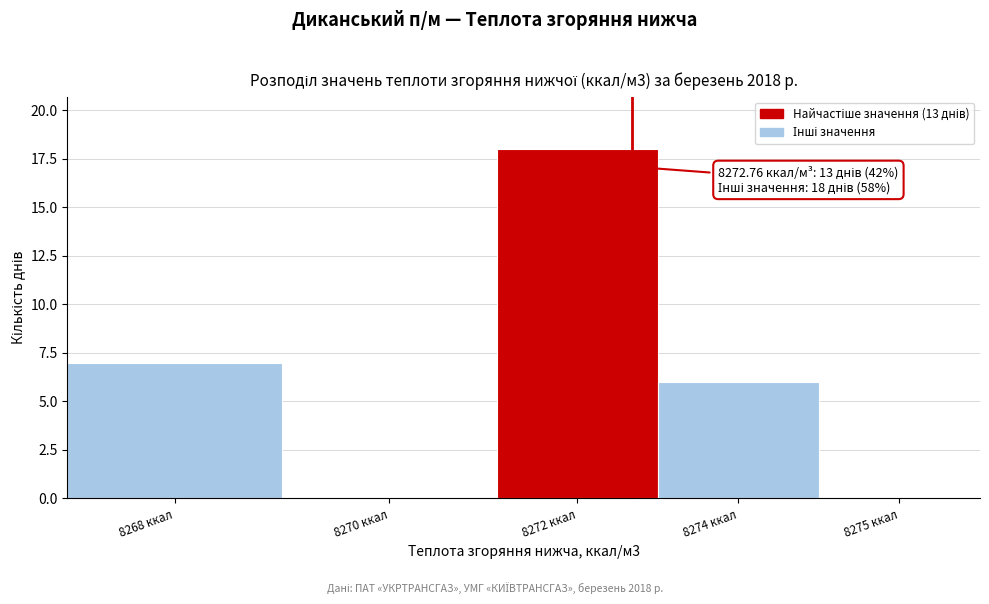

Reading left to right, transcribe all the data shown in this chart.

8268 ккал=7	8270 ккал=0	8272 ккал=18	8274 ккал=6	8275 ккал=0